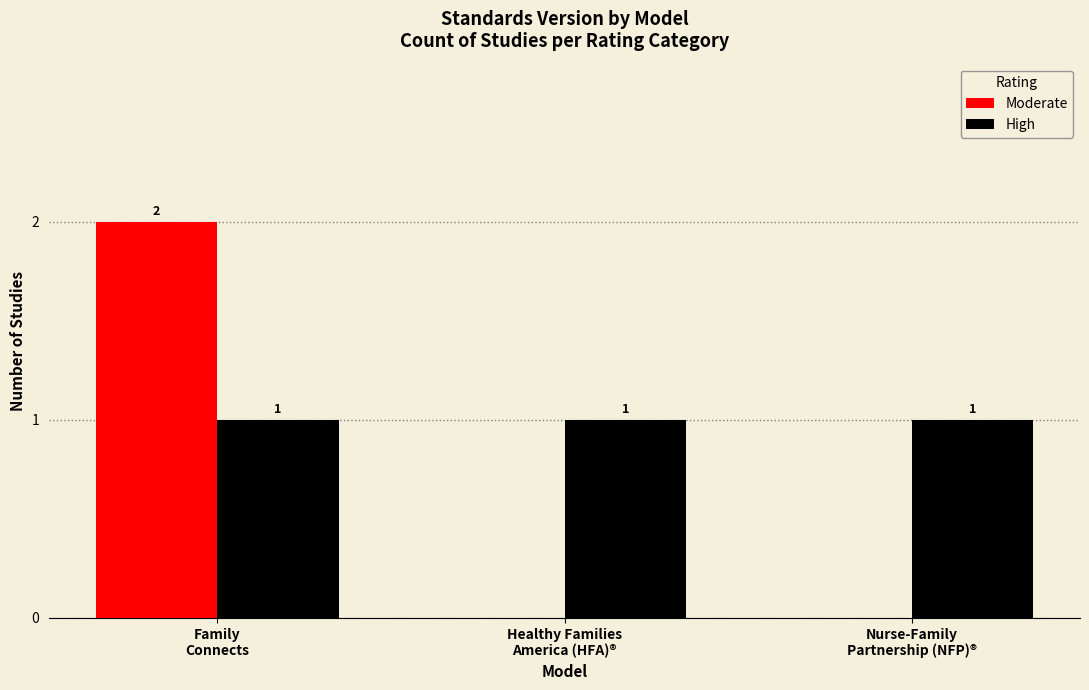

Which series has the largest total across all categories?

High